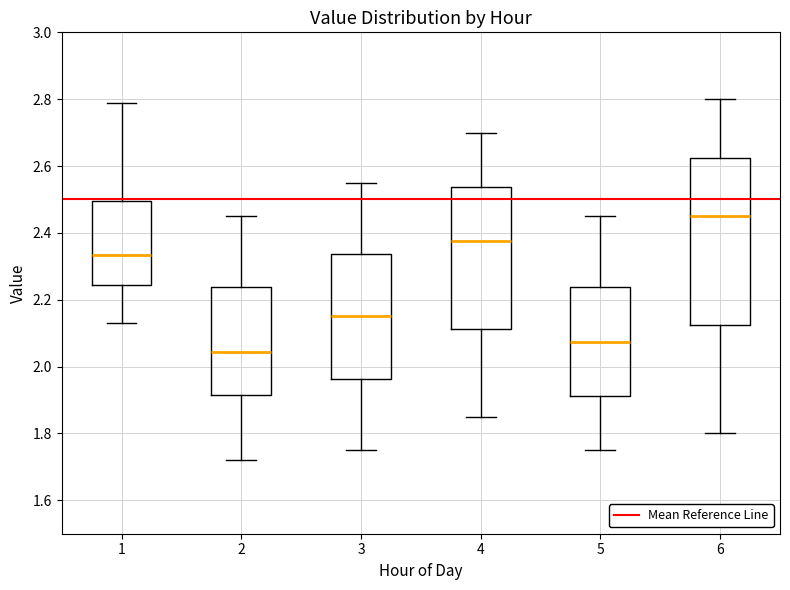

Where does the upper whisker of the box at x = 4 end on the y-axis? The values are not printed on the chart, so give them approximately, as read against the axis.

2.70